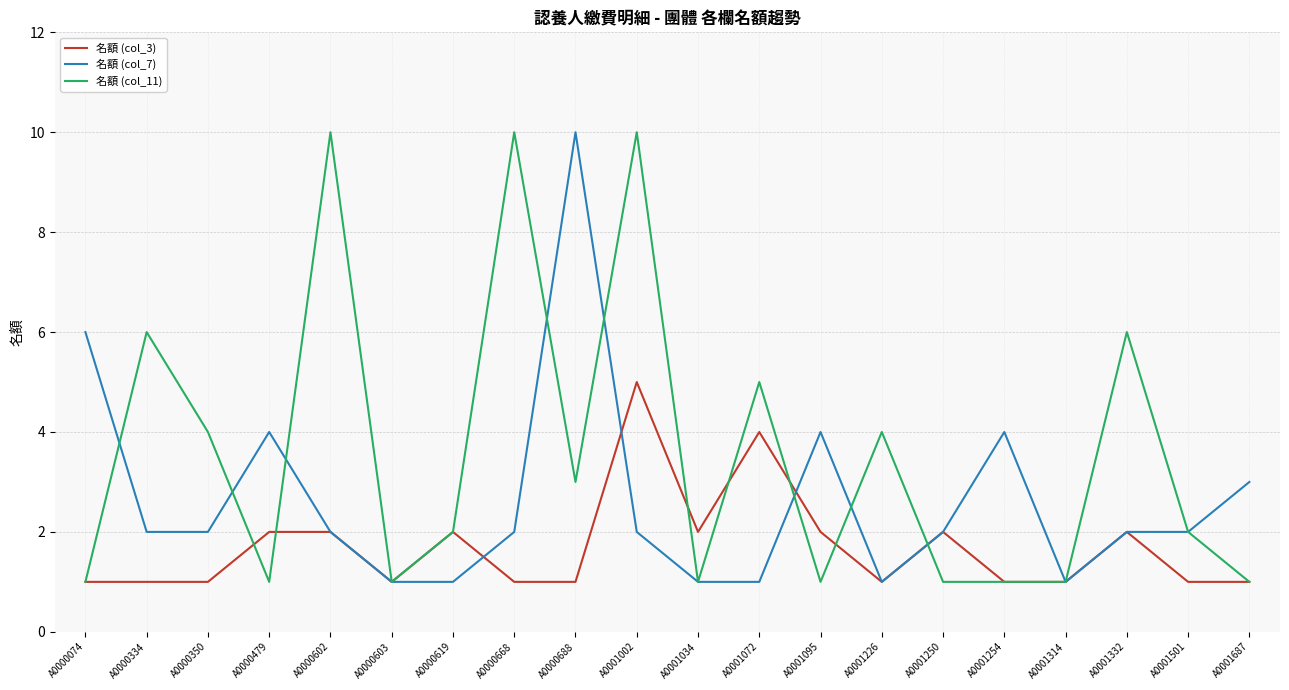

Reading left to right, extract all data points from this chart.

名額 (col_3): 1	1	1	2	2	1	2	1	1	5	2	4	2	1	2	1	1	2	1	1
名額 (col_7): 6	2	2	4	2	1	1	2	10	2	1	1	4	1	2	4	1	2	2	3
名額 (col_11): 1	6	4	1	10	1	2	10	3	10	1	5	1	4	1	1	1	6	2	1